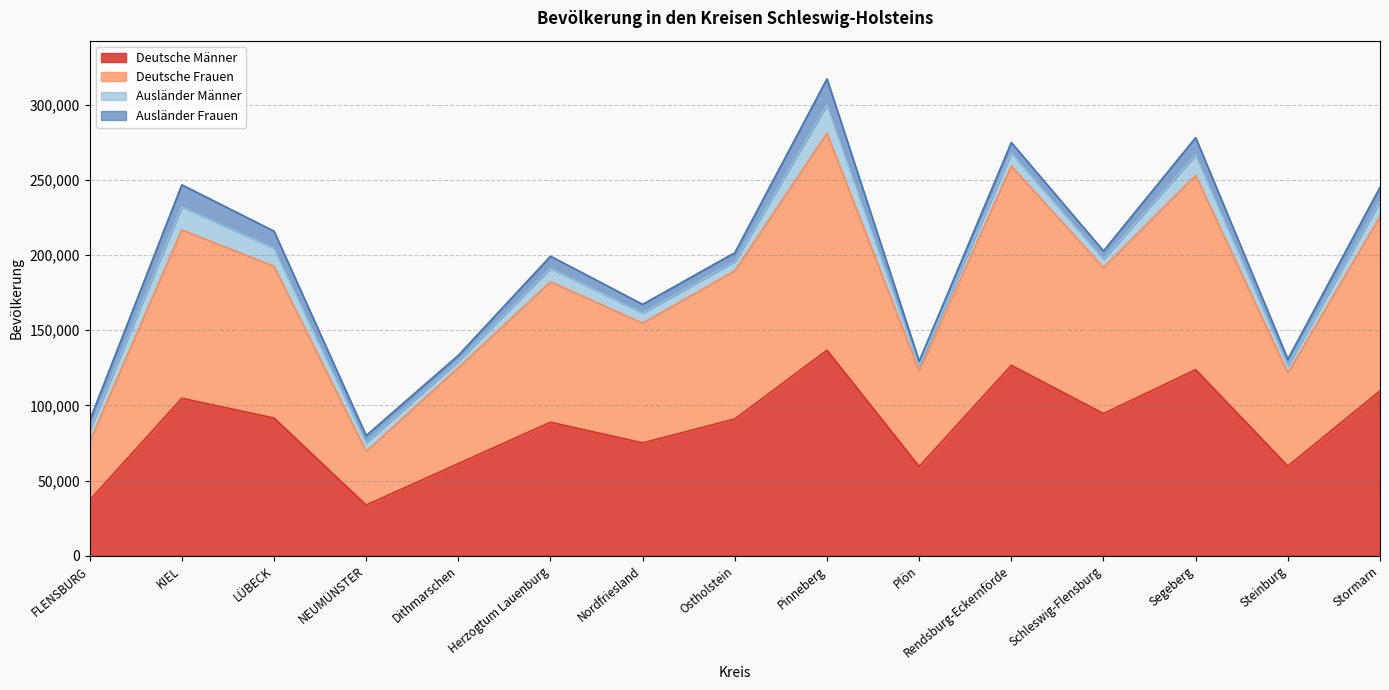

Which label corresponds to the smallest value in the chart?

NEUMÜNSTER